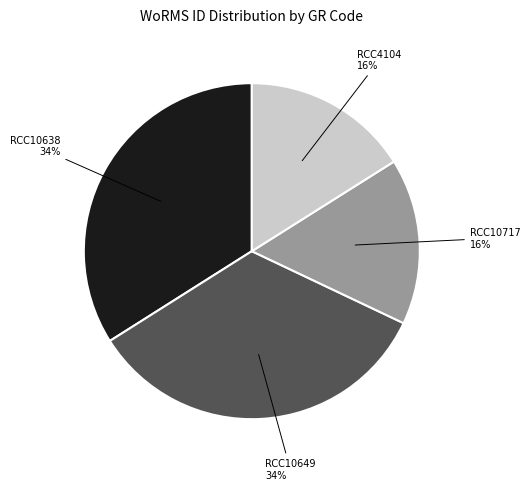

Does any single category account for the majority?

No